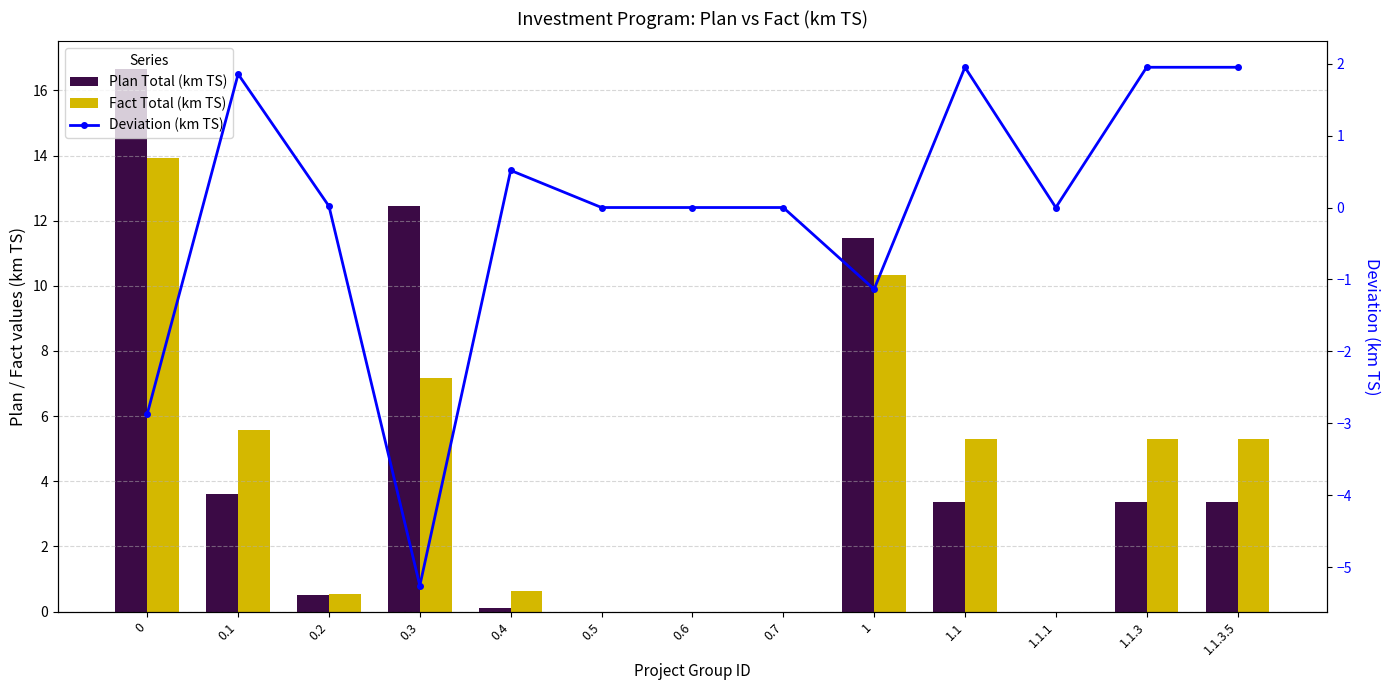

Which series has the largest range (max minus min)?

Plan Total (km TS)